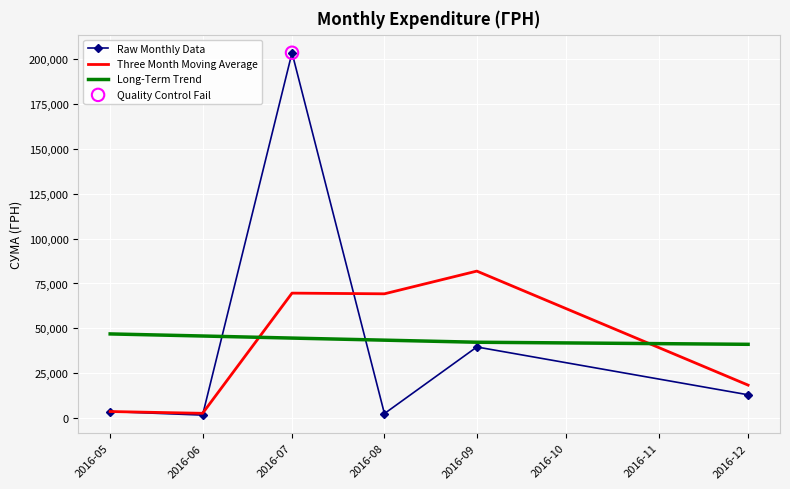

Is the value of Three Month Moving Average at 2016-09 greater than the value of Long-Term Trend at 2016-08?

Yes